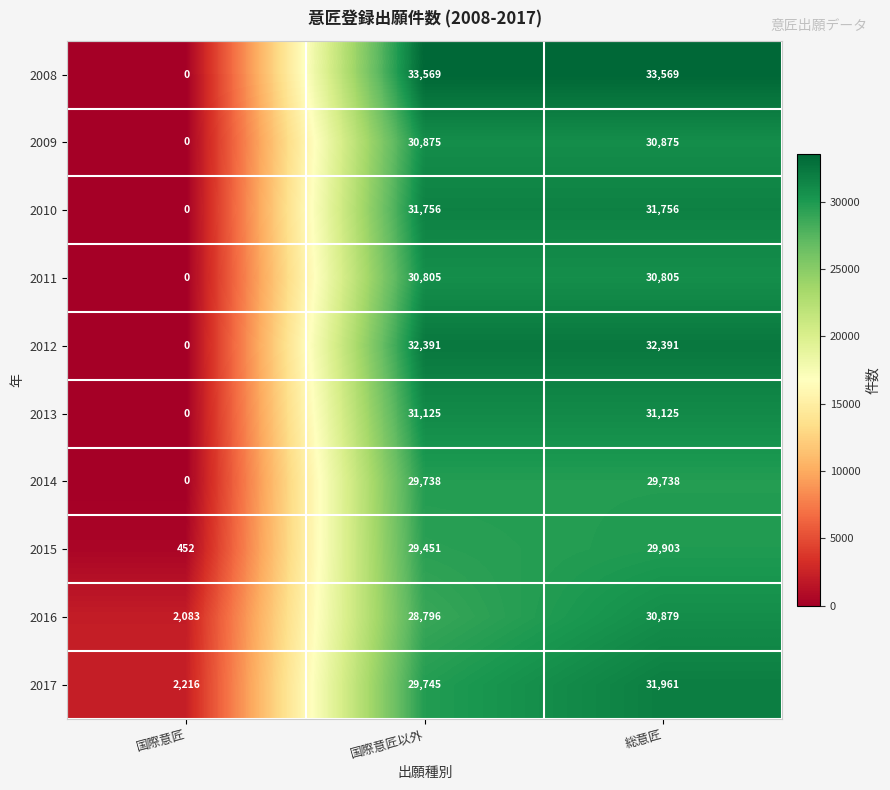

Which label corresponds to the smallest value in the chart?

国際意匠